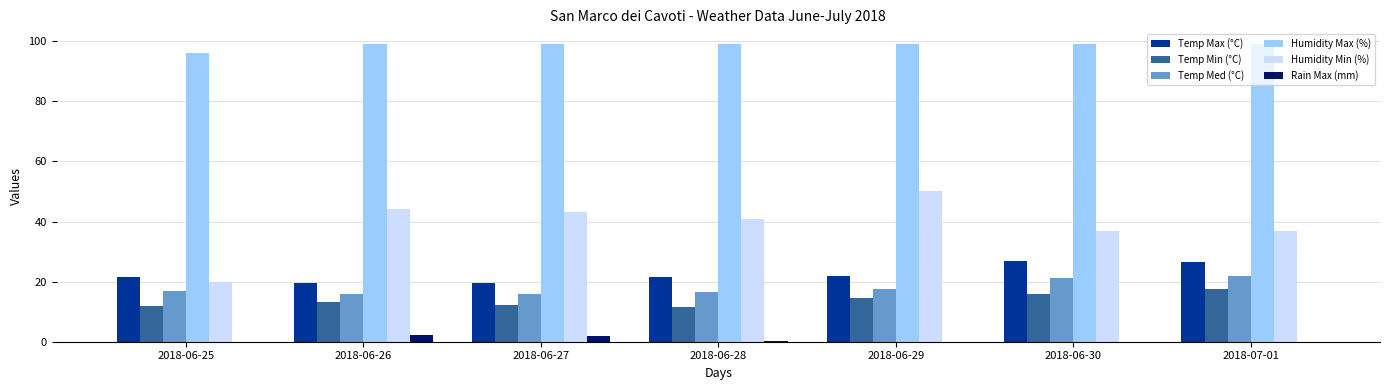

Read the Temp Med (°C) value at 2018-06-26.

15.9